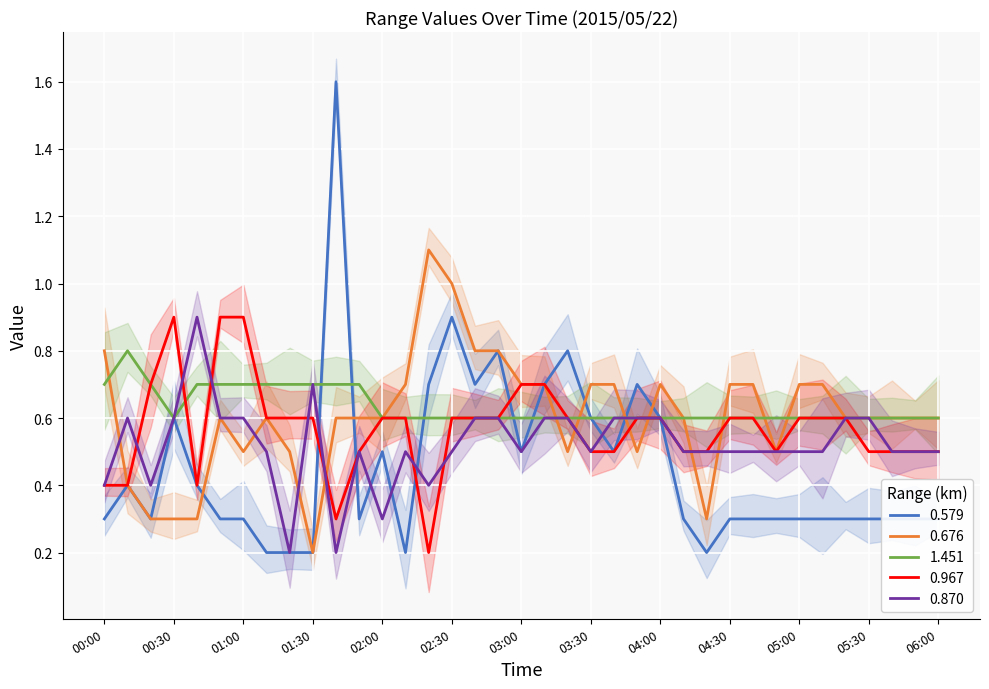

True or false: 1.451 has a value of 0.6 at 04:30.

True